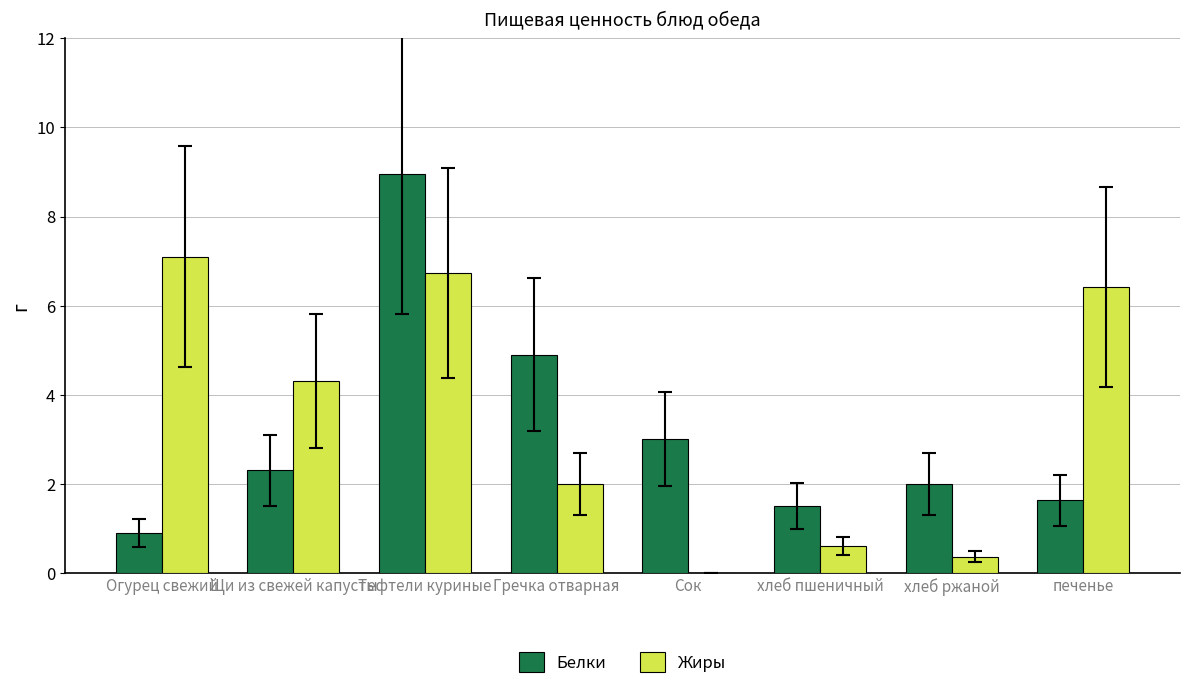

At which label is Белки closest to 4?

Гречка отварная